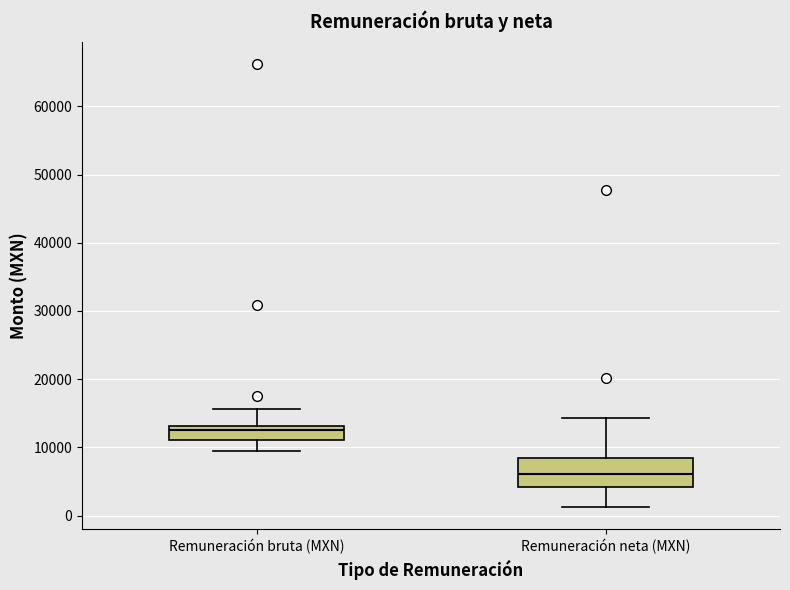

Reading left to right, transcribe this box plot: for each box, give where its median line is, the range the box spans, and where its two whiskers end, as read against the y-axis. The values are not printed on the chart, so give them approximately, as read against the axis.

Remuneración bruta (MXN): median 13000 (just below the box's upper edge), box 11000 to 13000, whiskers 9000 to 16000
Remuneración neta (MXN): median 6000, box 4000 to 8000, whiskers 1000 to 14000